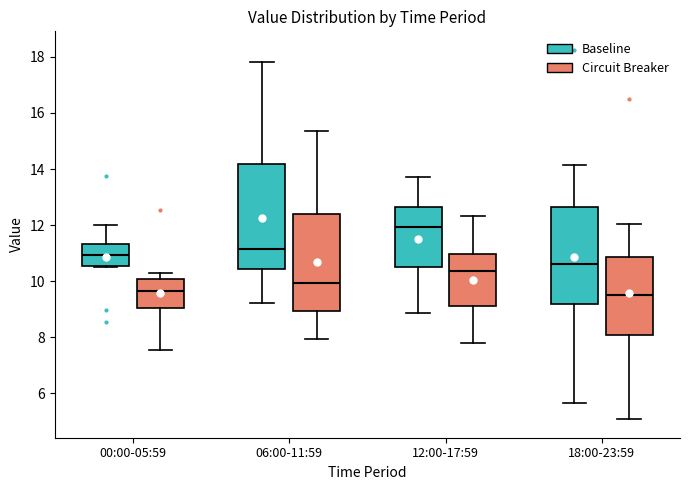

Reading left to right, read every box against the y-axis: the position of its median line, the range the box covers, and the ends of its whiskers. The values are not printed on the chart, so give them approximately, as read against the axis.

00:00-05:59 (Baseline): median 11.0, box 10.6 to 11.4, whiskers 10.6 to 12.0
00:00-05:59 (Circuit Breaker): median 9.6, box 9.0 to 10.0, whiskers 7.6 to 10.2
06:00-11:59 (Baseline): median 11.2, box 10.4 to 14.2, whiskers 9.2 to 17.8
06:00-11:59 (Circuit Breaker): median 10.0, box 9.0 to 12.4, whiskers 8.0 to 15.4
12:00-17:59 (Baseline): median 12.0, box 10.4 to 12.6, whiskers 8.8 to 13.8
12:00-17:59 (Circuit Breaker): median 10.4, box 9.2 to 11.0, whiskers 7.8 to 12.4
18:00-23:59 (Baseline): median 10.6, box 9.2 to 12.6, whiskers 5.6 to 14.2
18:00-23:59 (Circuit Breaker): median 9.6, box 8.0 to 10.8, whiskers 5.0 to 12.0